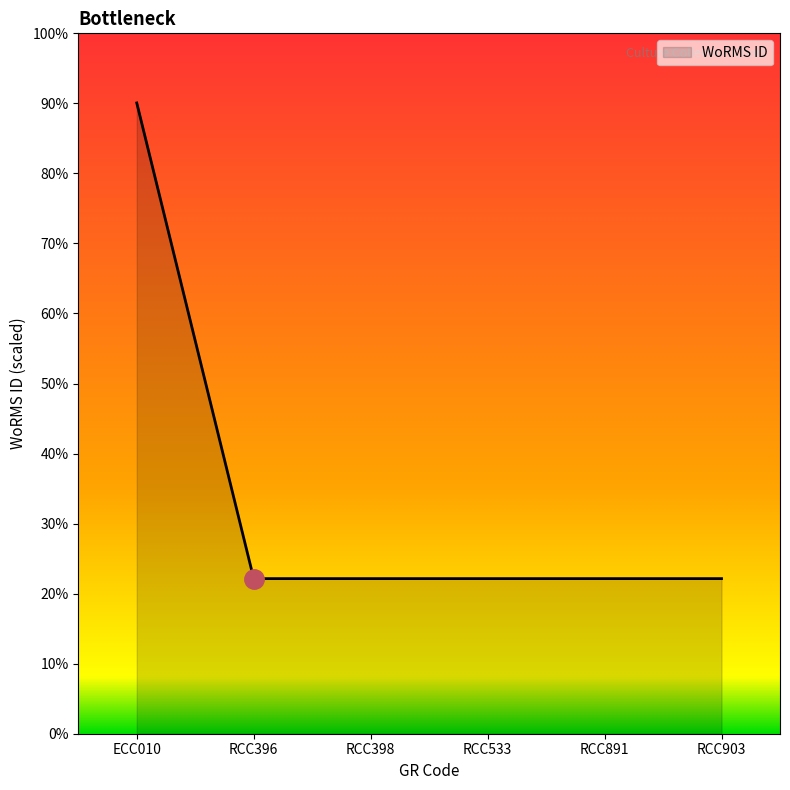

Does the chart have visible grid lines?

No